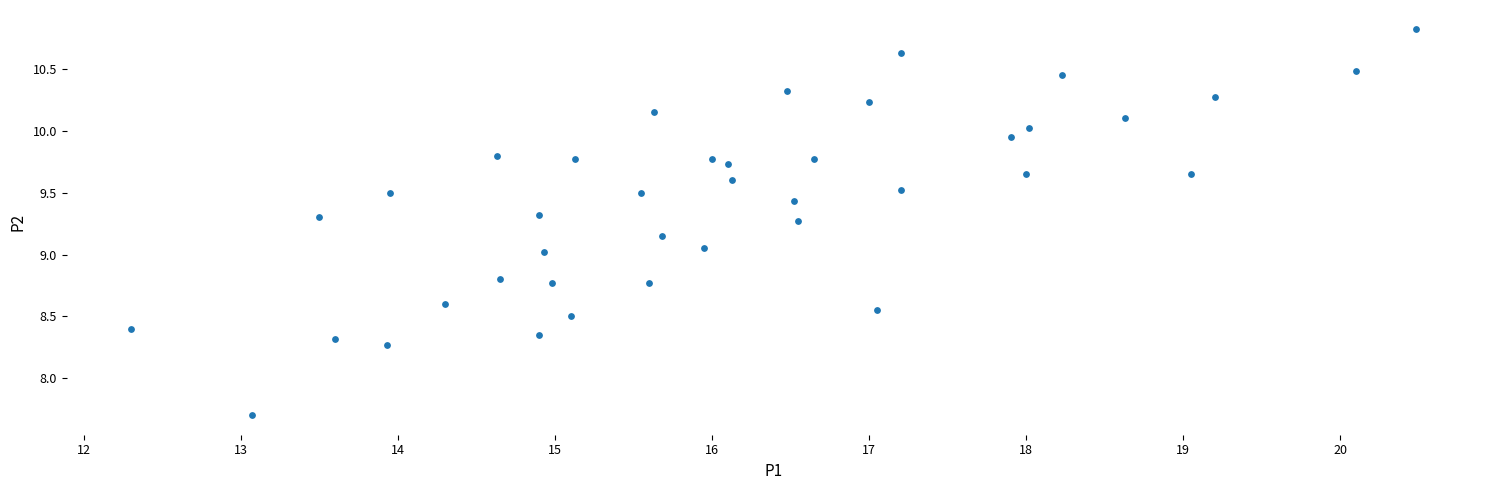

What is the range of X values (max minus min)?

8.2